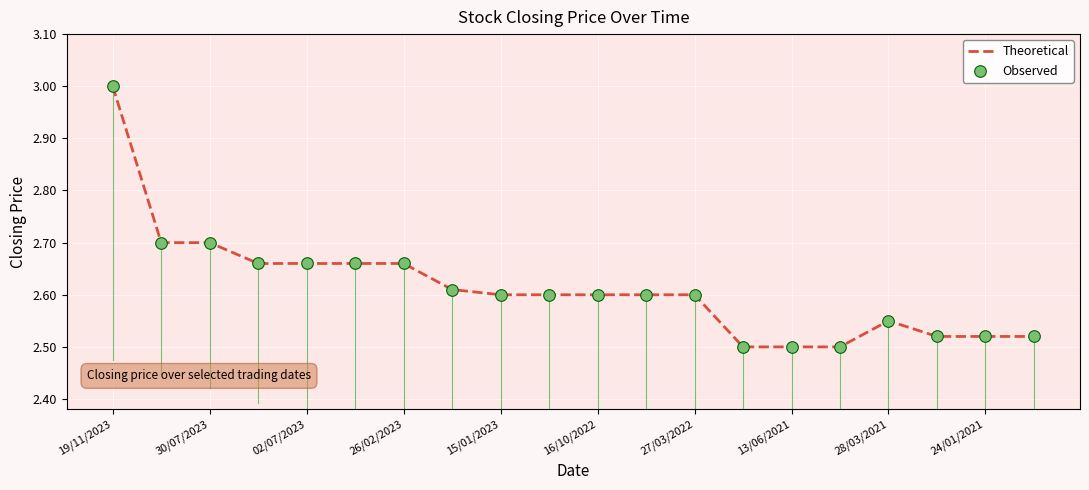

What is the difference between the maximum and minimum values?

0.5